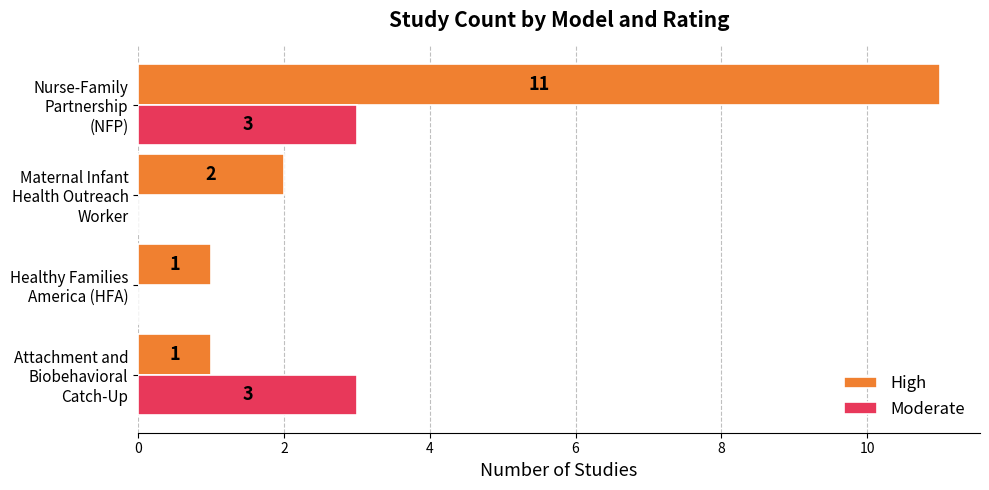

Which series has the largest total across all categories?

High